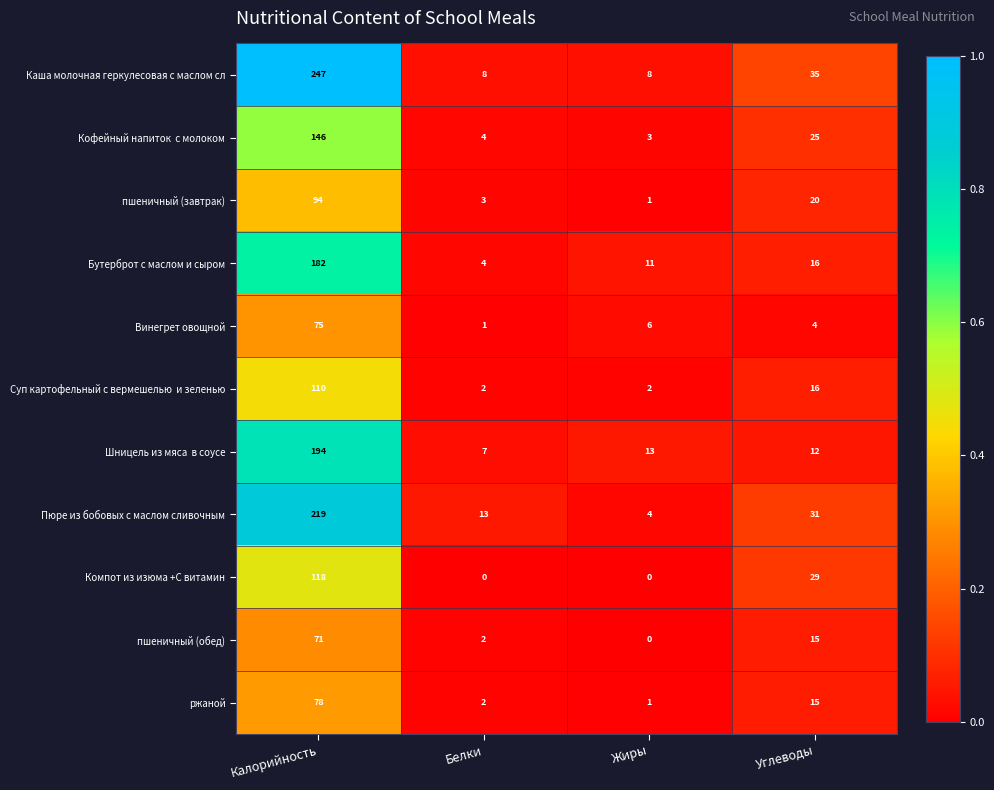

Which series has the largest total across all categories?

Каша молочная геркулесовая с маслом сл